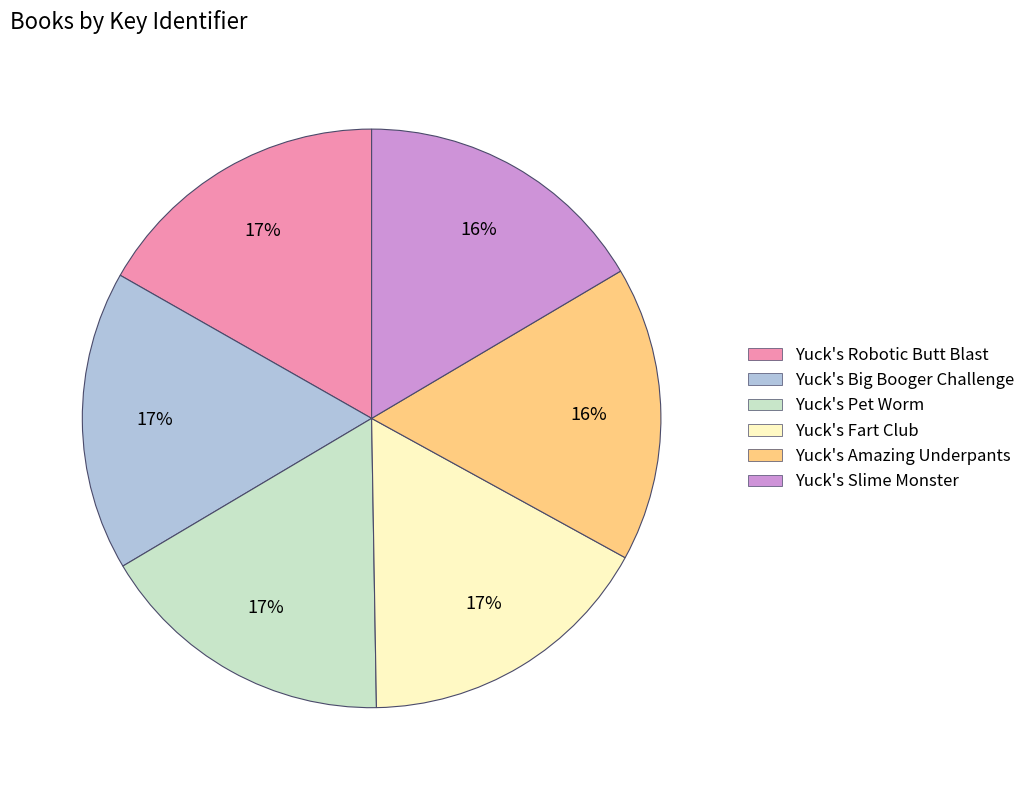

How many segments does this pie chart have?

6